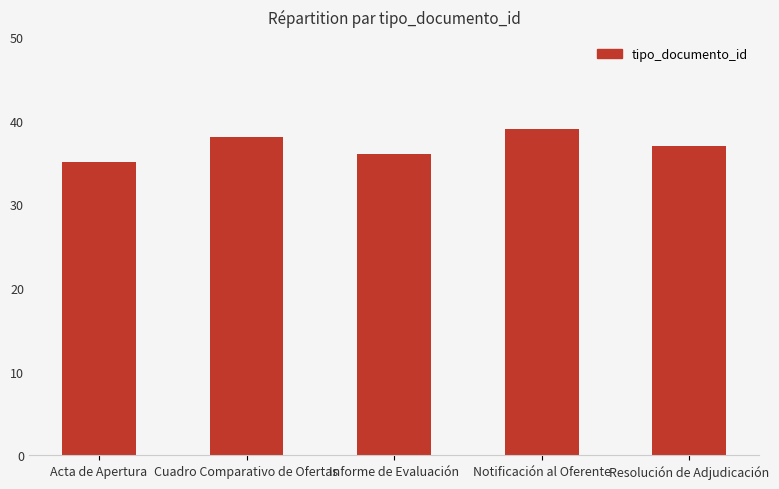

Approximately how many times larger is the value at Cuadro Comparativo de Ofertas compared to Resolución de Adjudicación?

1.0